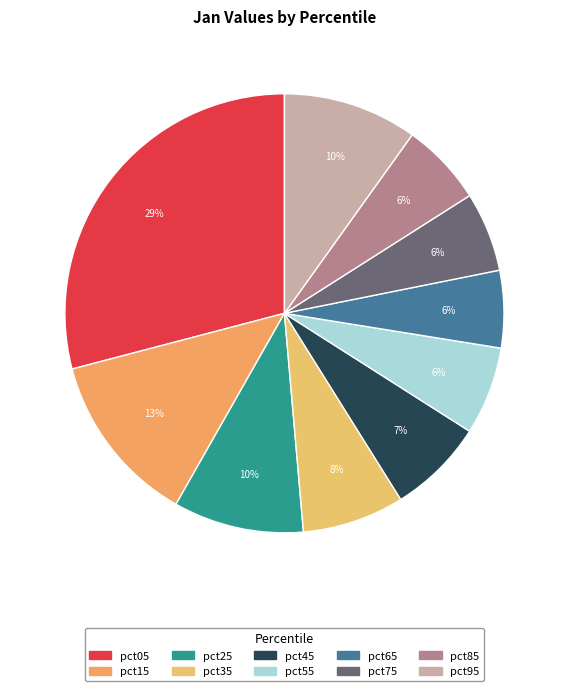

What is the largest slice in the pie chart?

pct05